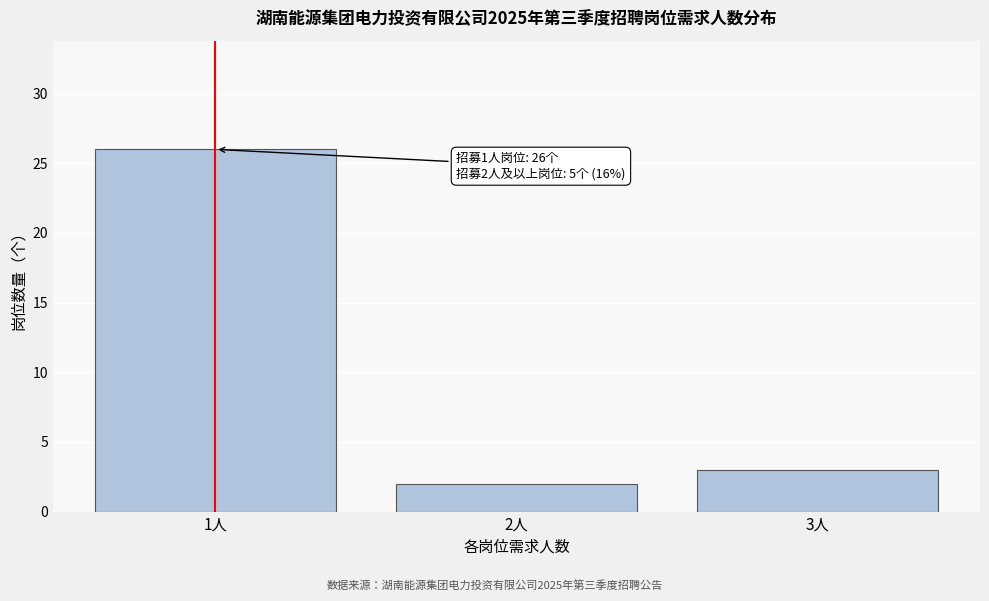

Reading right to left, extract all data points from this chart.

3人=3	2人=2	1人=26